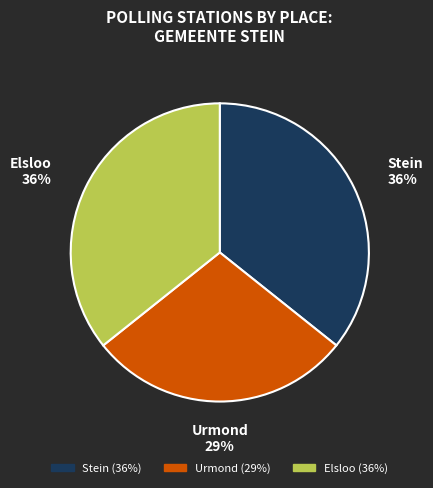

Count the number of slices in the pie.

3